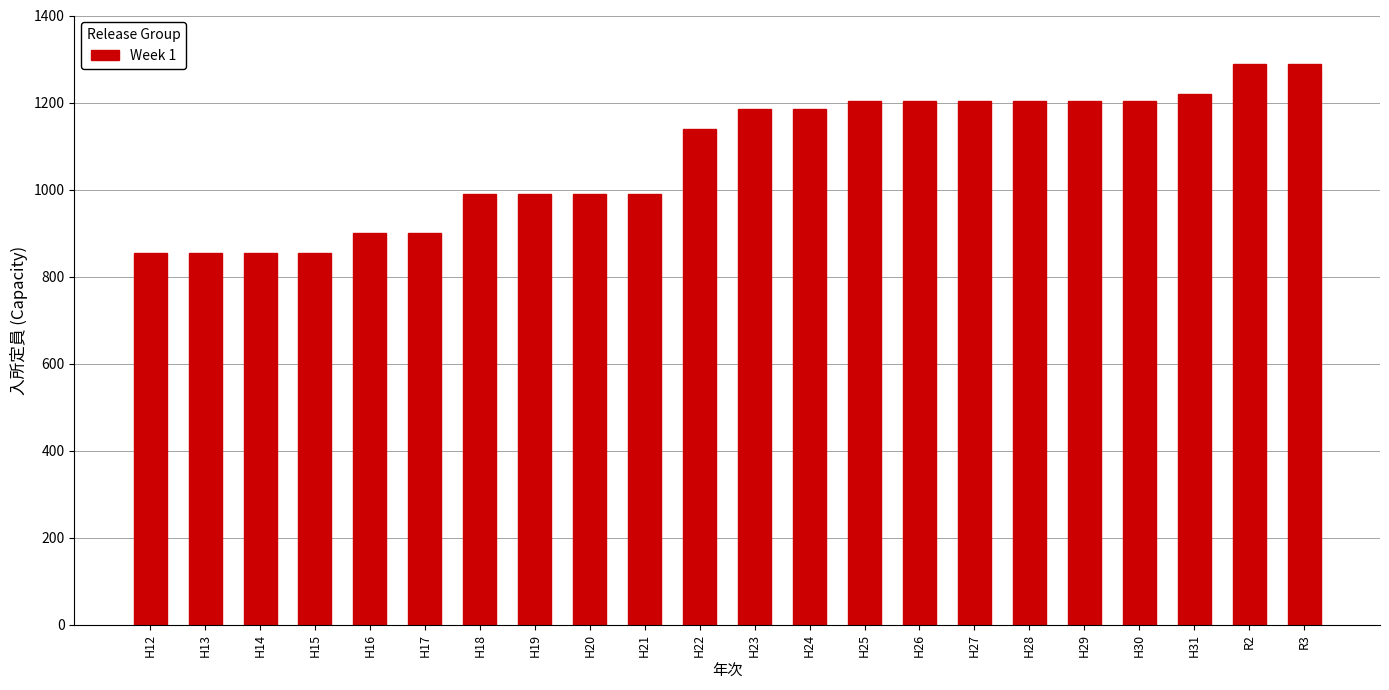

Reading left to right, list all the values displayed in this chart.

855	855	855	855	900	900	990	990	990	990	1140	1185	1185	1204	1204	1204	1204	1204	1204	1219	1289	1289